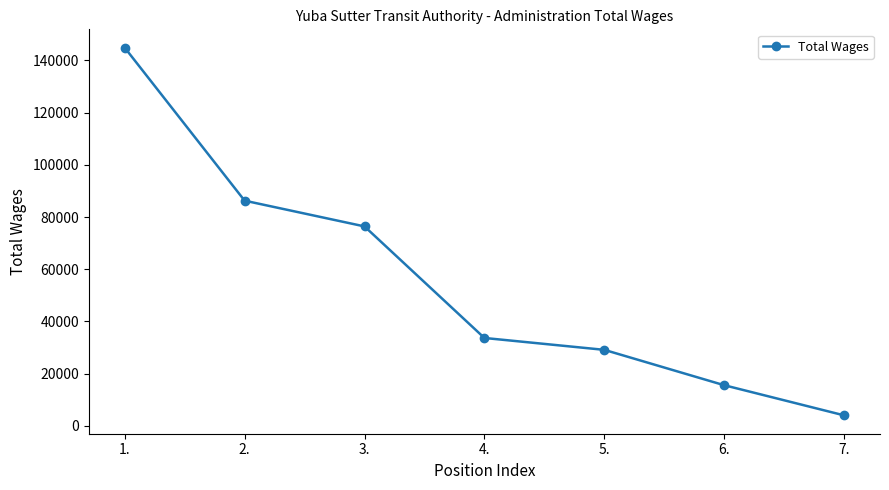

True or false: the data shows 5023 at 6..

False